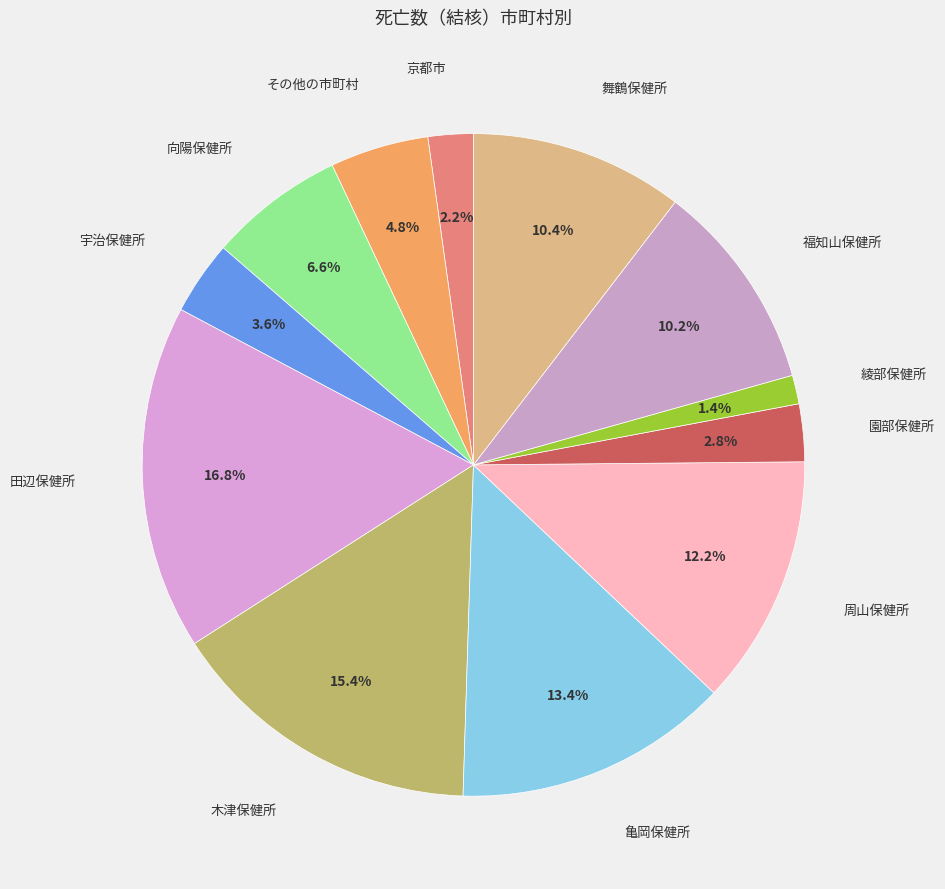

To the nearest percent, what is the difference between the largest and smallest slice percentages?

15%